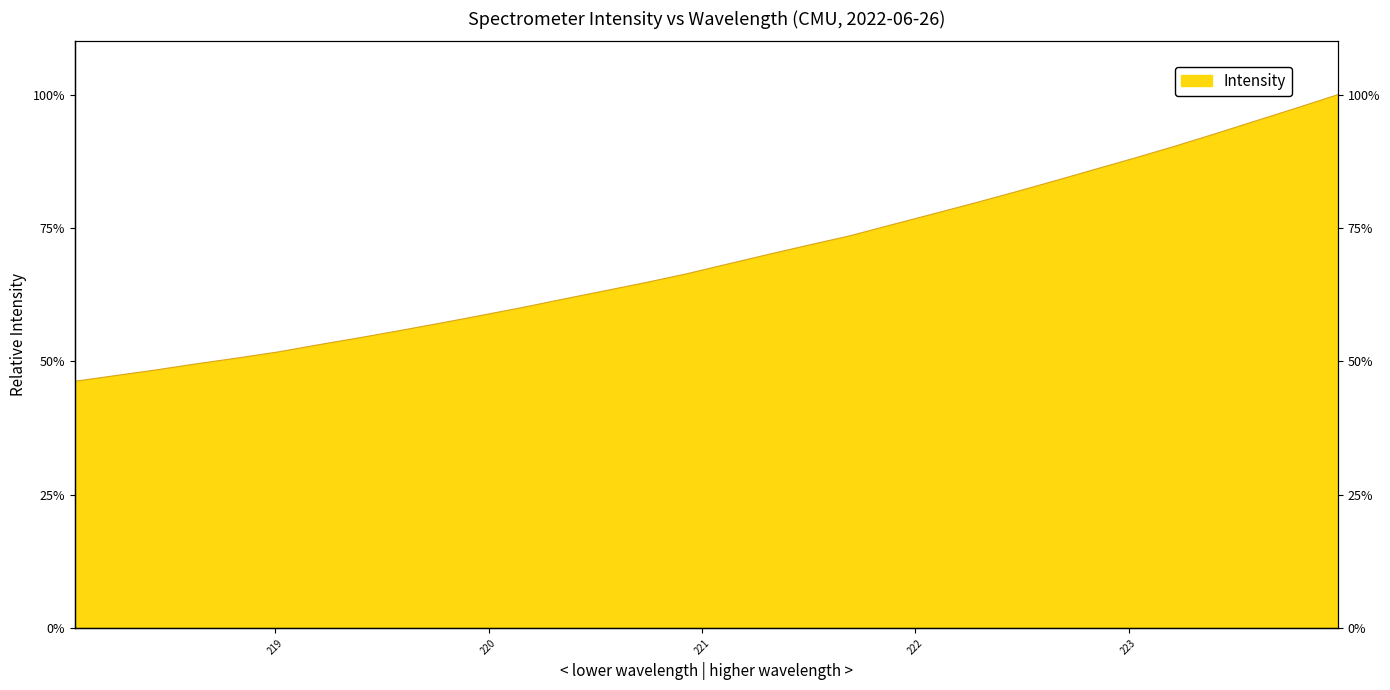

Reading right to left, transcribe all the data shown in this chart.

223.9802=100.0	223.7895=97.5	223.5987=95.1	223.408=92.7	223.2172=90.4	223.0264=88.1	222.8355=85.9	222.6447=83.7	222.4538=81.6	222.263=79.5	222.0721=77.5	221.8812=75.5	221.6902=73.5	221.4993=71.8	221.3083=70.0	221.1174=68.2	220.9264=66.4	220.7354=64.8	220.5444=63.2	220.3533=61.7	220.1623=60.2	219.9712=58.7	219.7801=57.2	219.589=55.8	219.3979=54.5	219.2067=53.2	219.0156=51.8	218.8244=50.7	218.6332=49.6	218.442=48.4	218.2508=47.3	218.0596=46.3